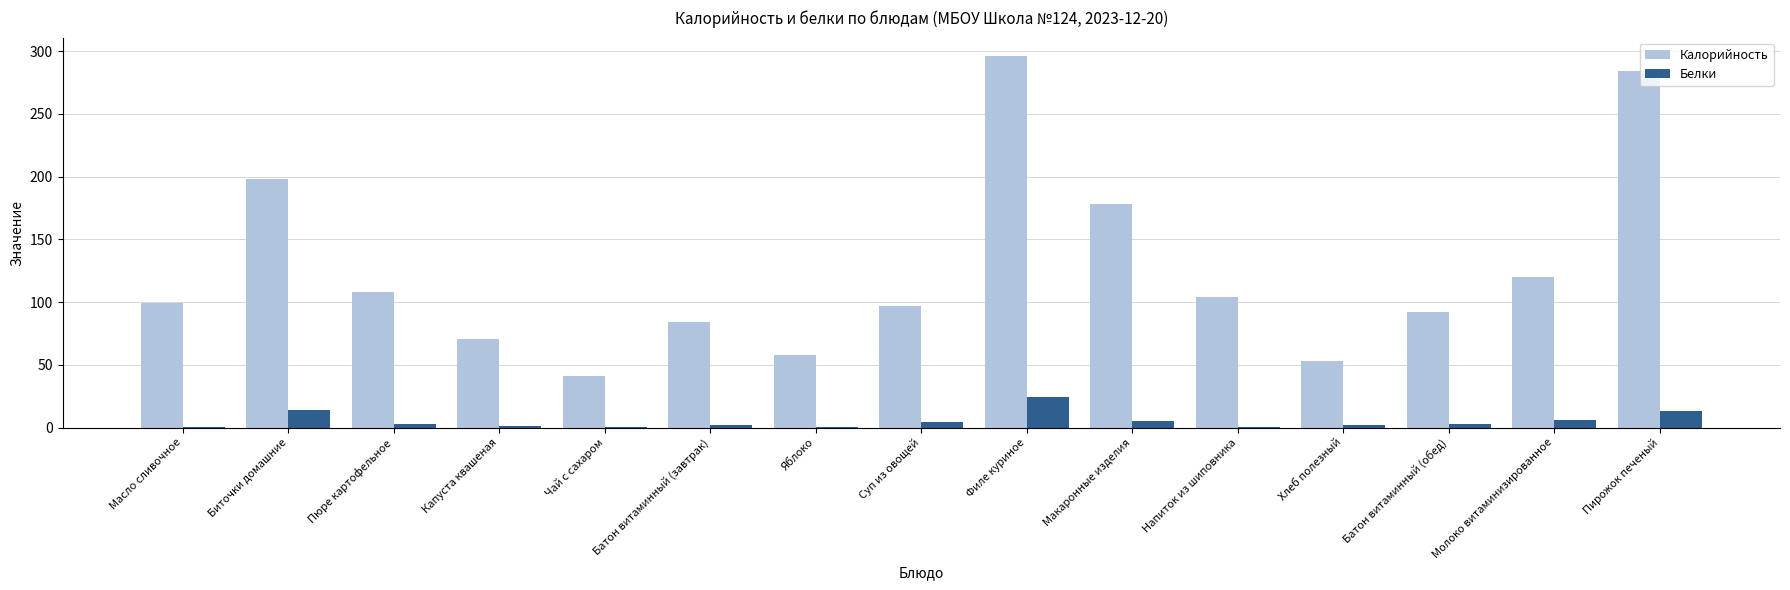

At which category does the chart reach its peak across all series?

Филе куриное